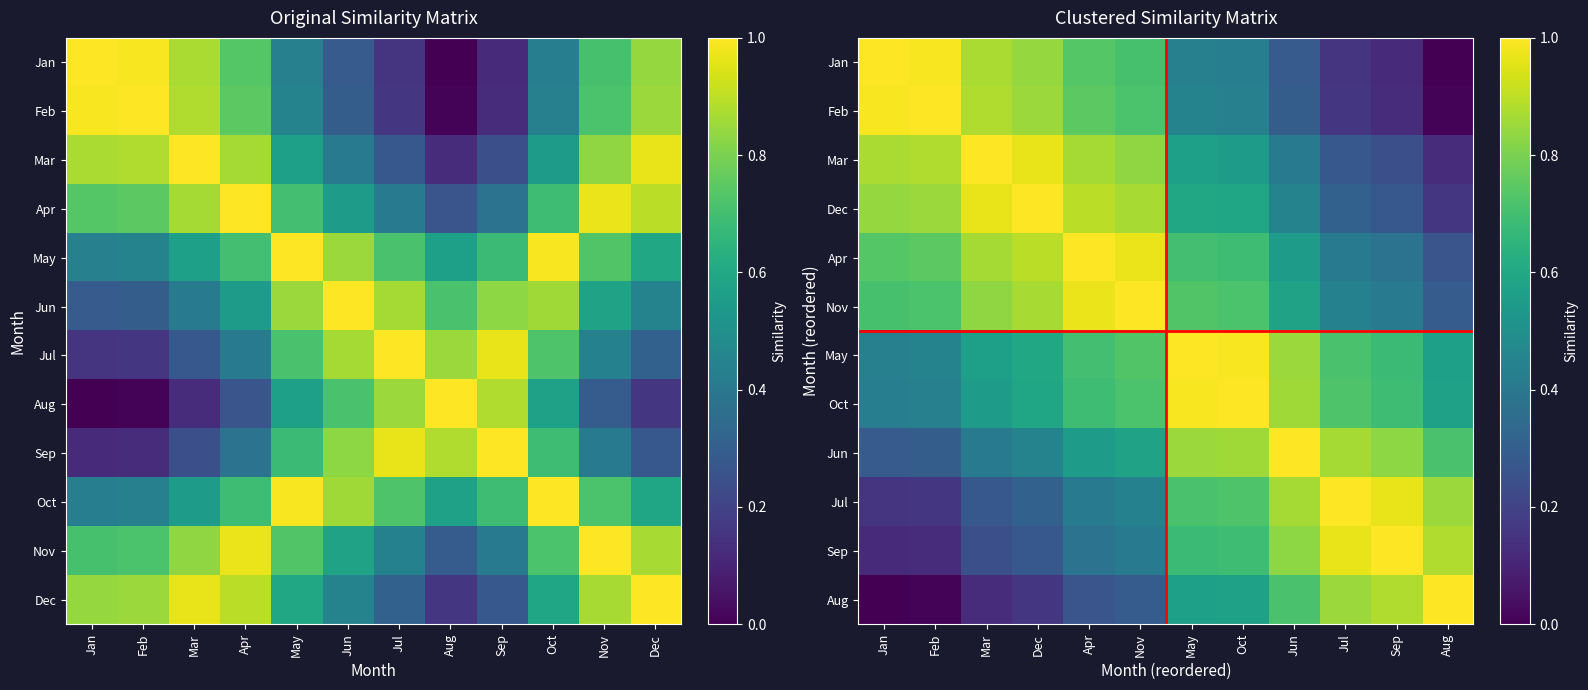

What is the highest value of the Jul series?

1.0